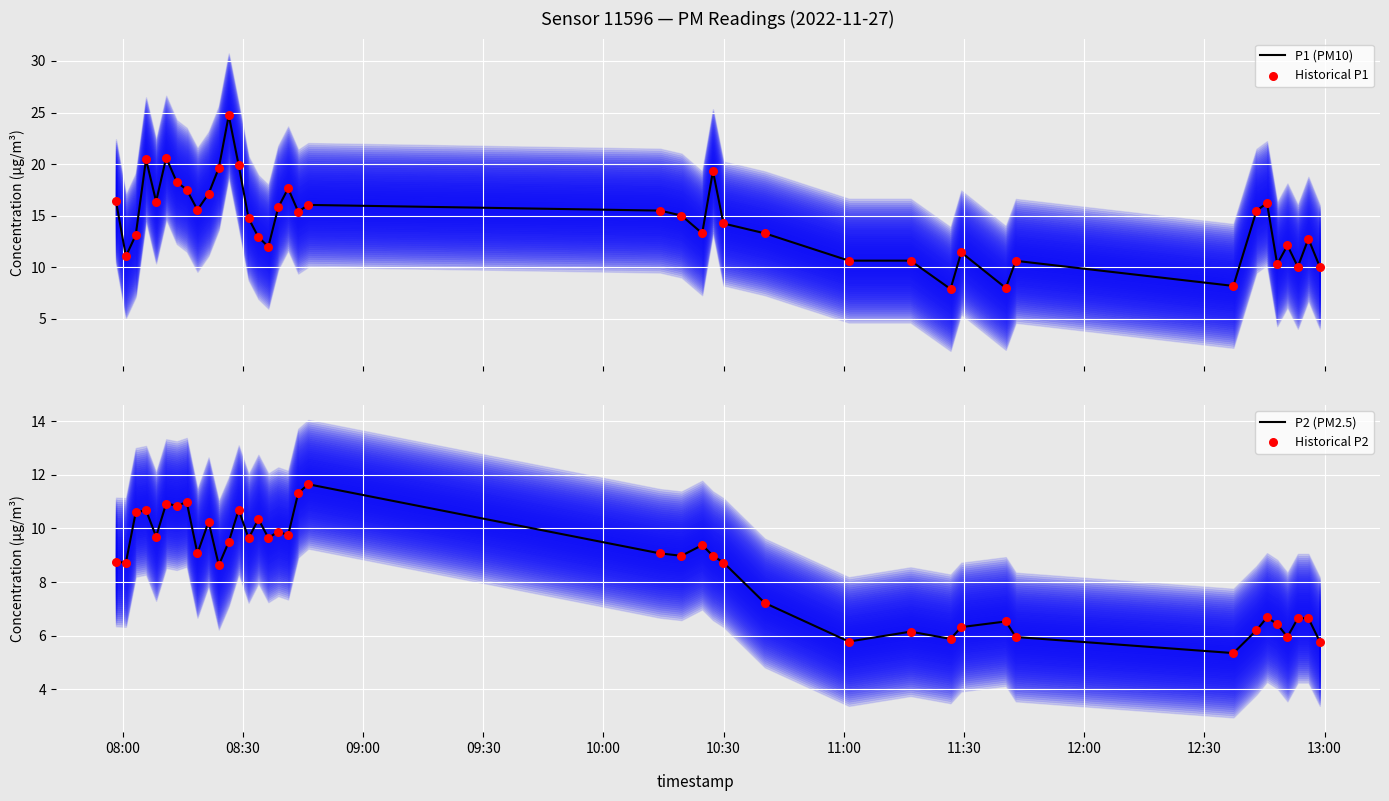

Which series has the widest spread of Y values?

P1 (PM10)